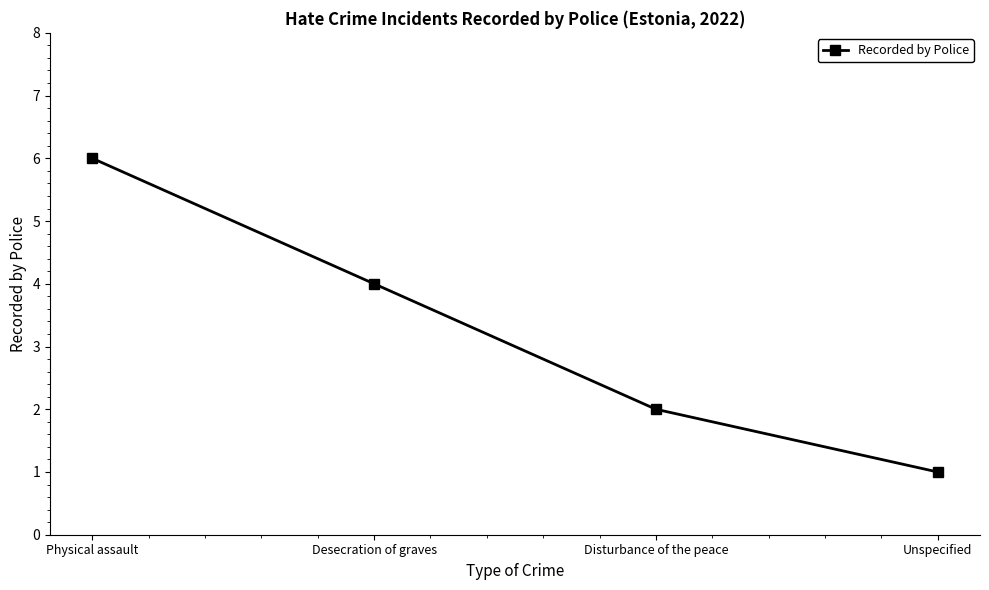

List the labels in order of value, smallest first.

Unspecified, Disturbance of the peace, Desecration of graves, Physical assault